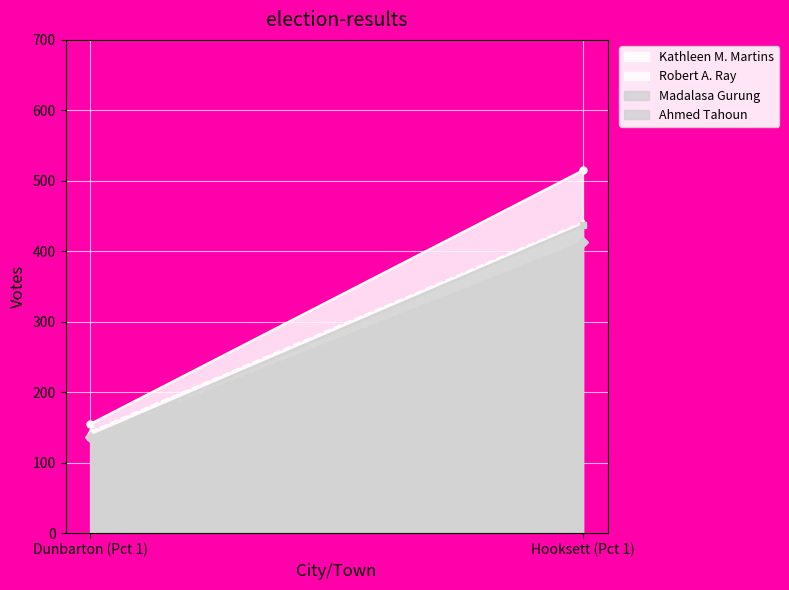

How many data points in Madalasa Gurung are less than 437?

1